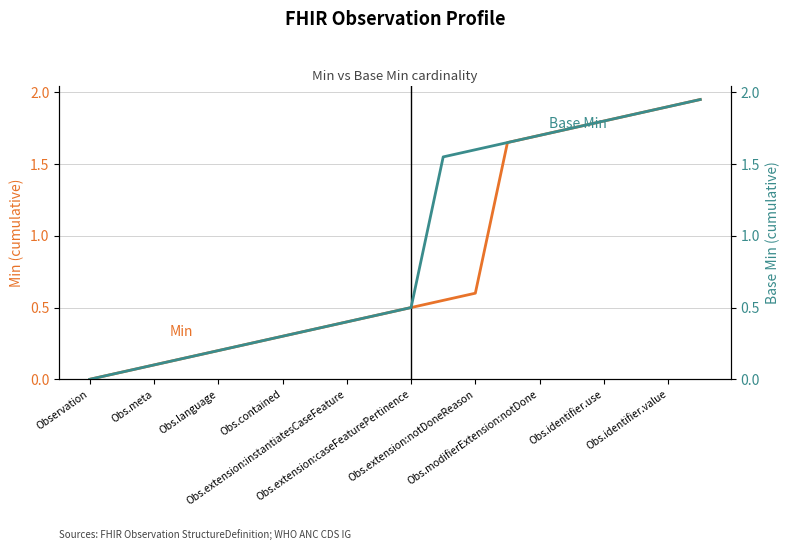

Which series has the widest spread of values?

Min